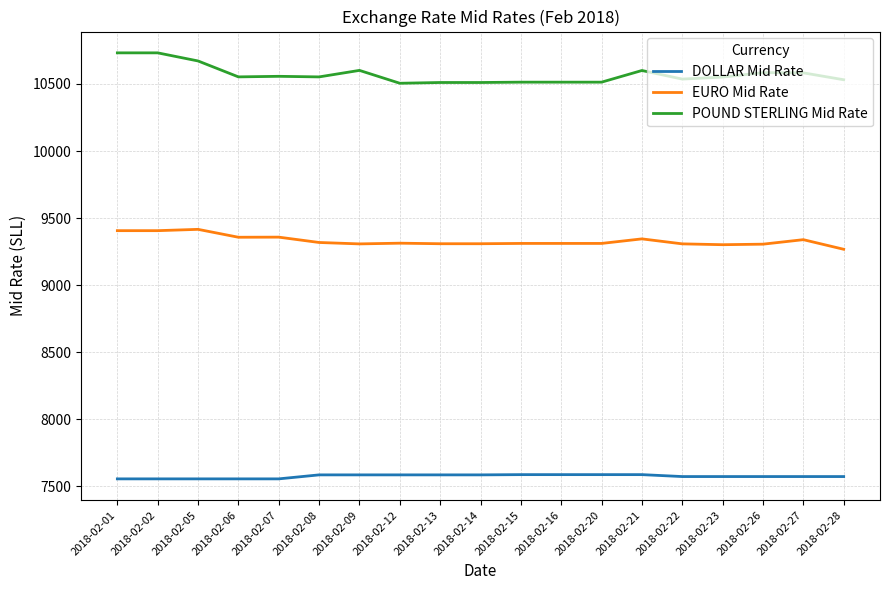

List the series in order of their peak value, highest first.

POUND STERLING Mid Rate, EURO Mid Rate, DOLLAR Mid Rate